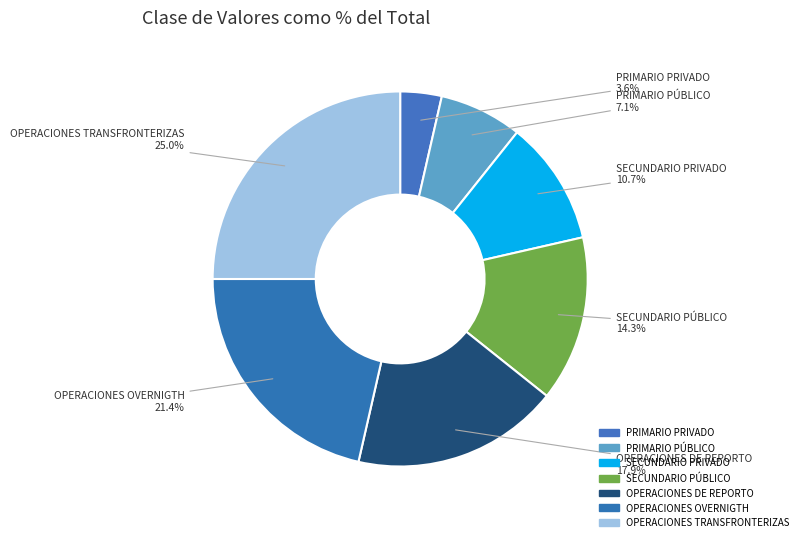

How many slices are in this pie chart?

7